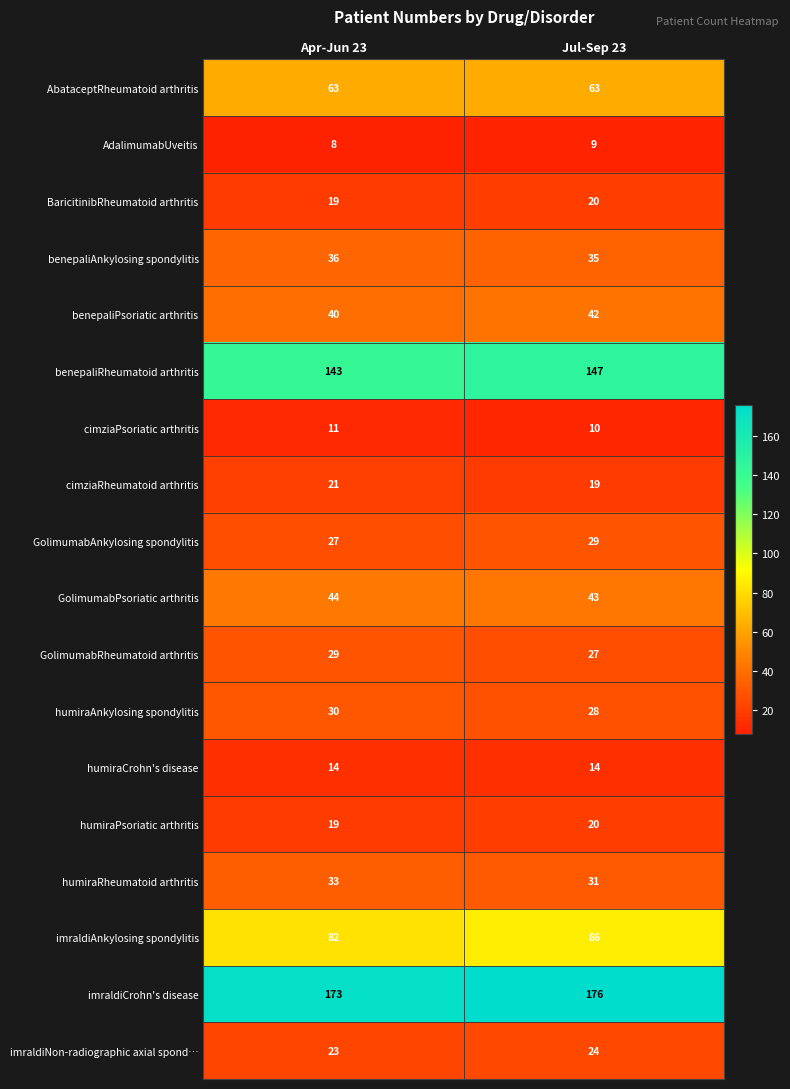

Which category has the lowest value in the cimziaPsoriatic arthritis series?

Jul-Sep 23